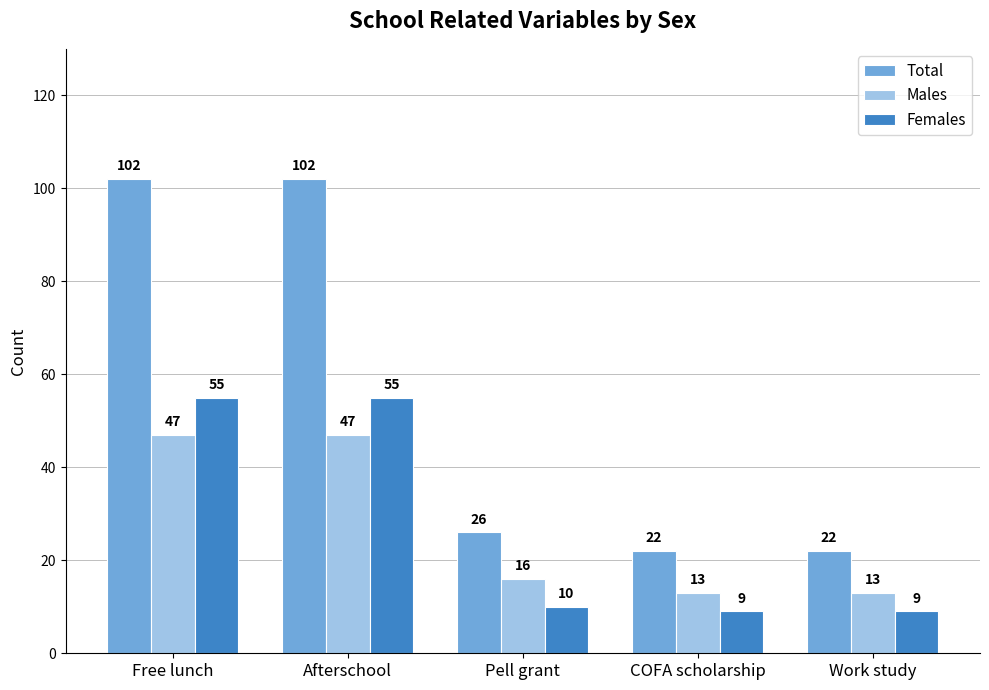

At which label does Males first exceed 16?

Free lunch